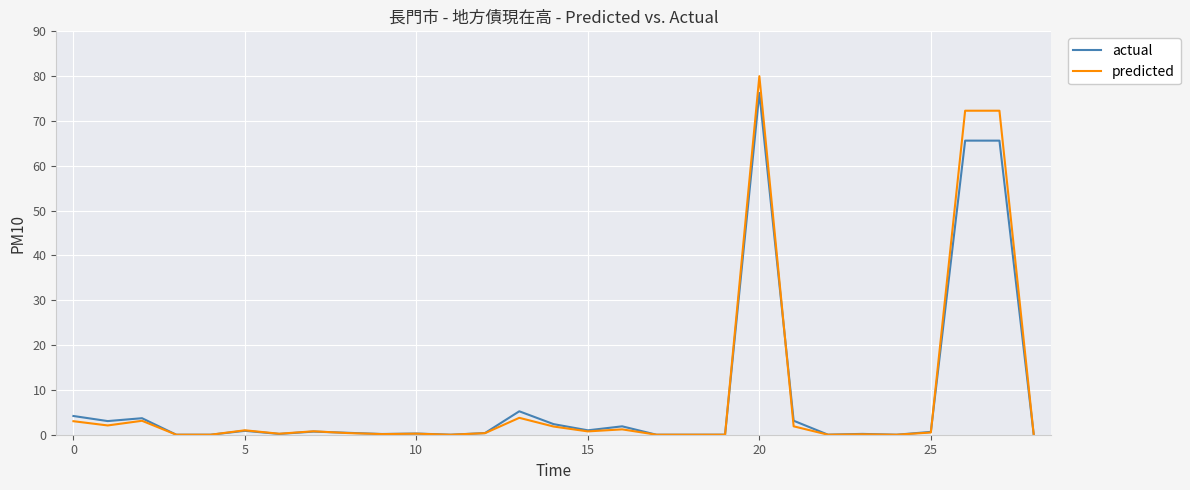

Which series has the largest range (max minus min)?

predicted